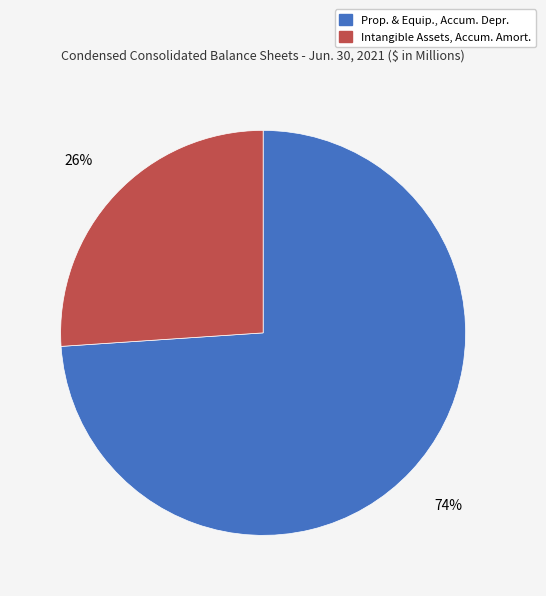

Do Prop. & Equip., Accum. Depr. and Intangible Assets, Accum. Amort. together represent more than half of the pie?

Yes